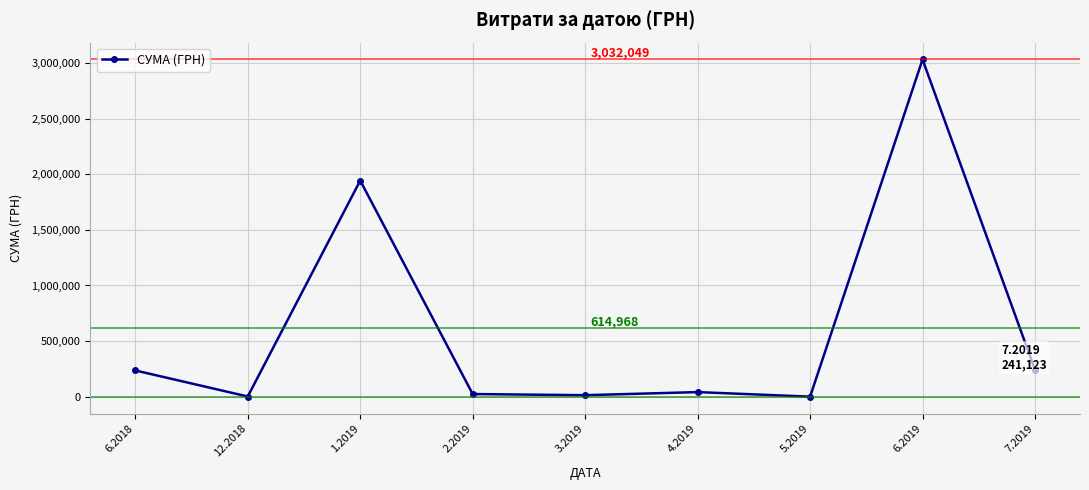

The value at 6.2019 is 4724764.1. True or false?

False